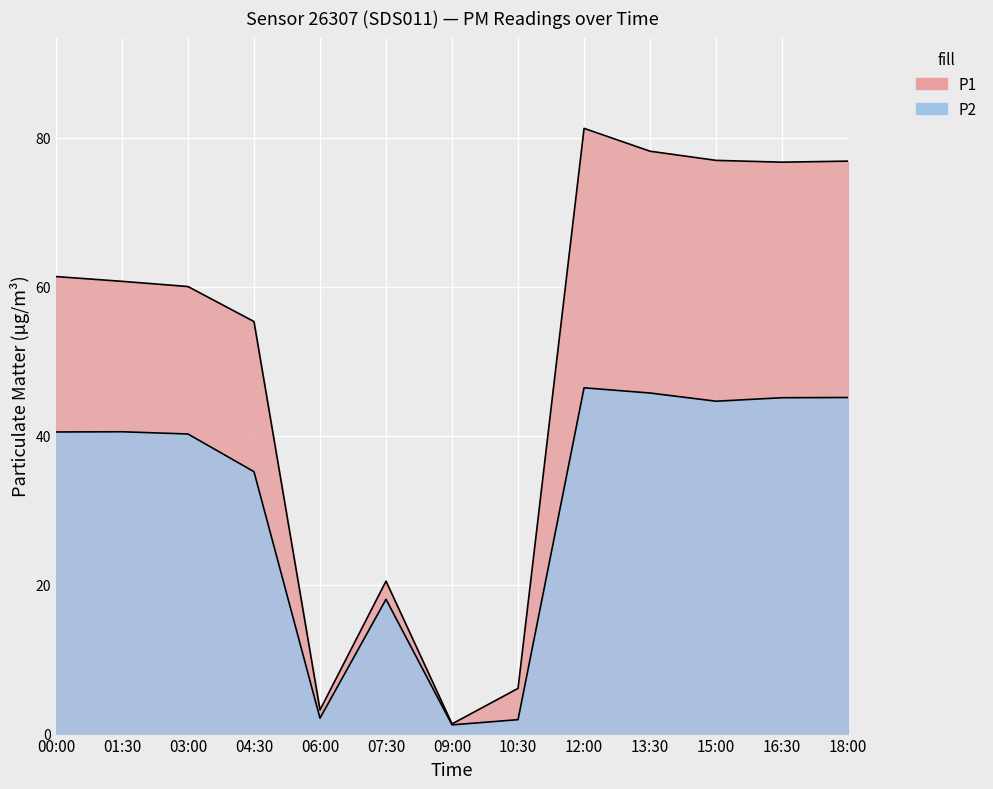

Rank the series at 16:30 from lowest to highest value.

P2, P1